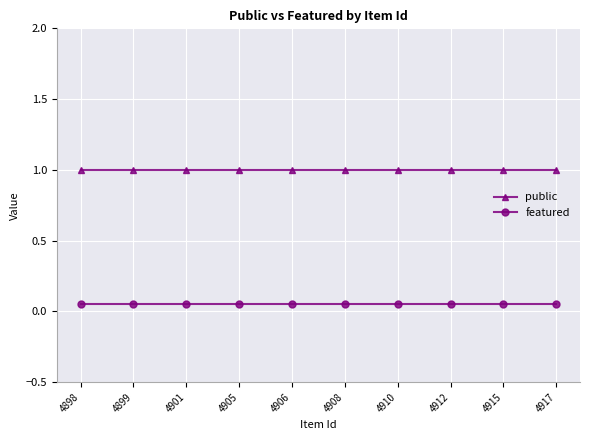

What is the highest value of the featured series?

0.1